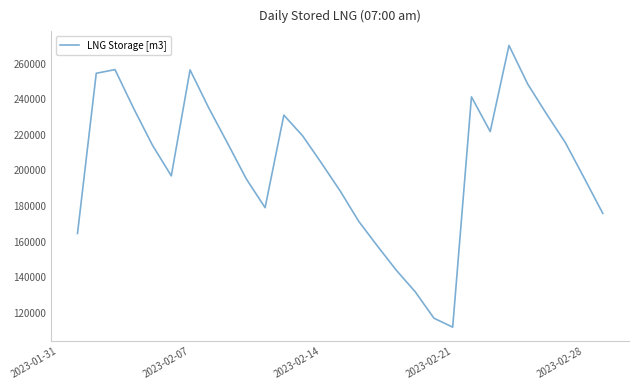

What is the smallest value displayed?

111852.3